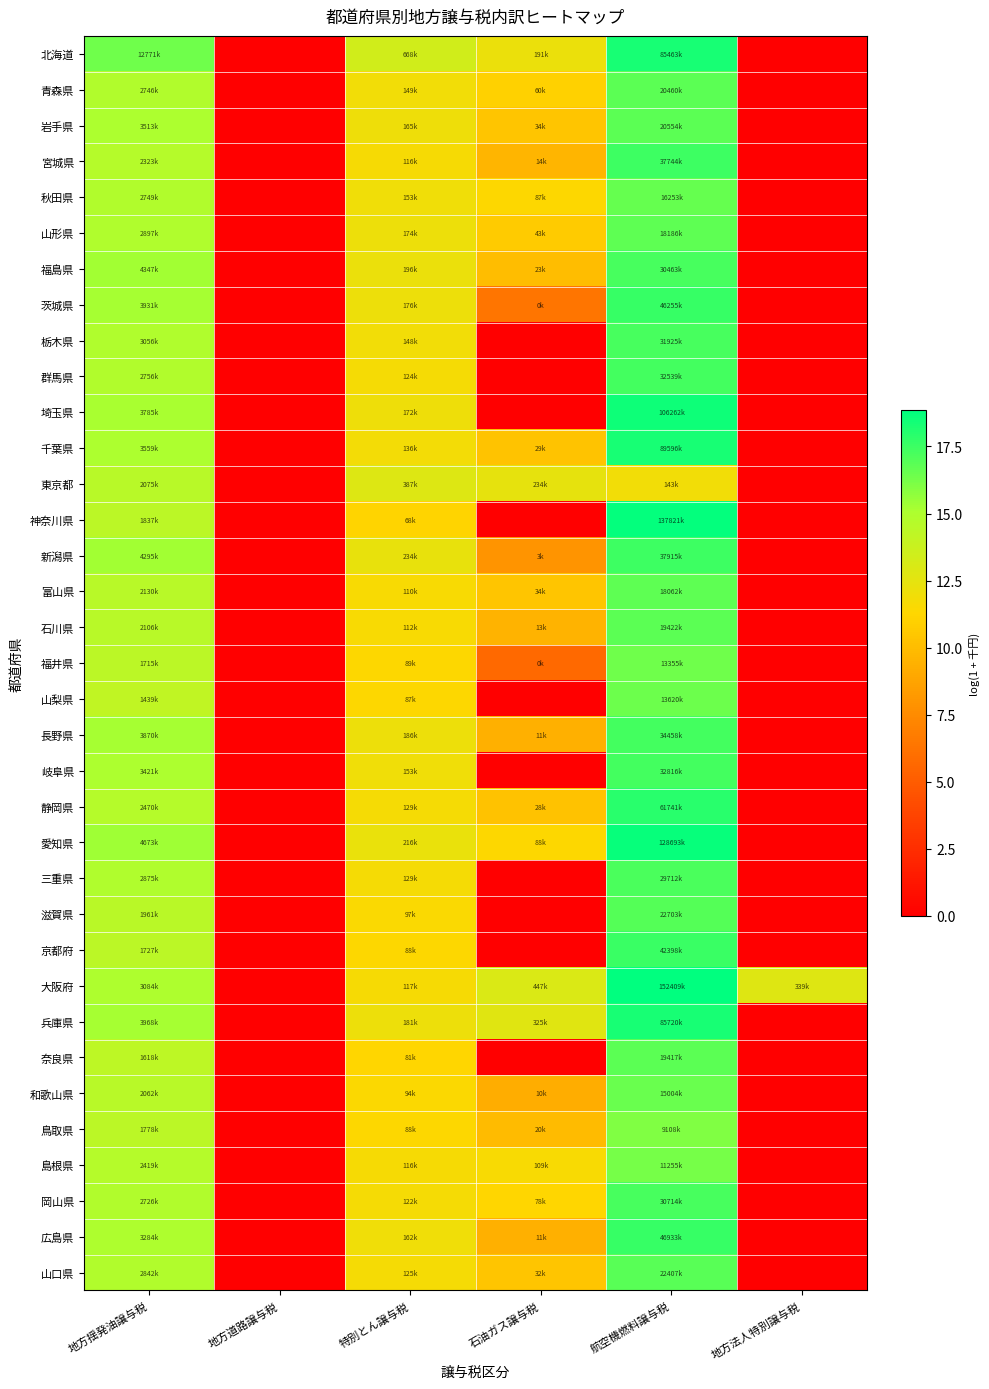

List the series in order of their peak value, lowest first.

東京都, 鳥取県, 島根県, 福井県, 山梨県, 和歌山県, 秋田県, 富山県, 山形県, 奈良県, 石川県, 青森県, 岩手県, 山口県, 滋賀県, 三重県, 福島県, 岡山県, 栃木県, 群馬県, 岐阜県, 長野県, 宮城県, 新潟県, 京都府, 茨城県, 広島県, 静岡県, 北海道, 兵庫県, 千葉県, 埼玉県, 愛知県, 神奈川県, 大阪府